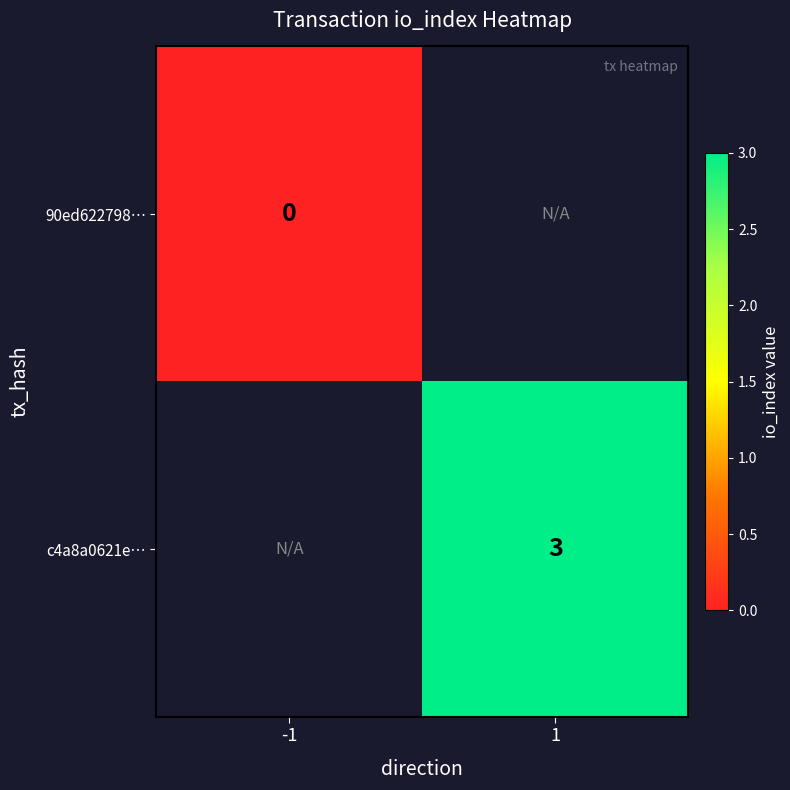

Is the value of c4a8a0621e… at 1 greater than the value of 90ed622798… at -1?

Yes